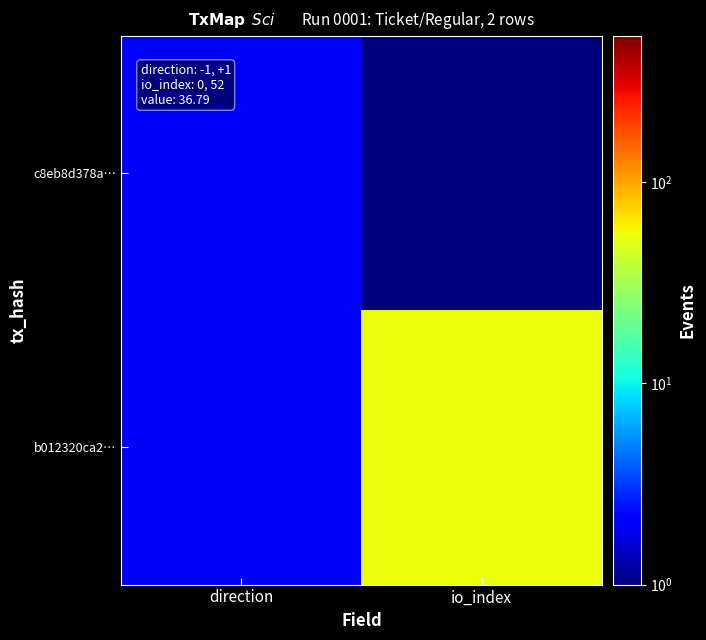

Reading left to right, transcribe all the data shown in this chart.

c8eb8d378a…: direction=2	io_index=1
b012320ca2…: direction=2	io_index=53